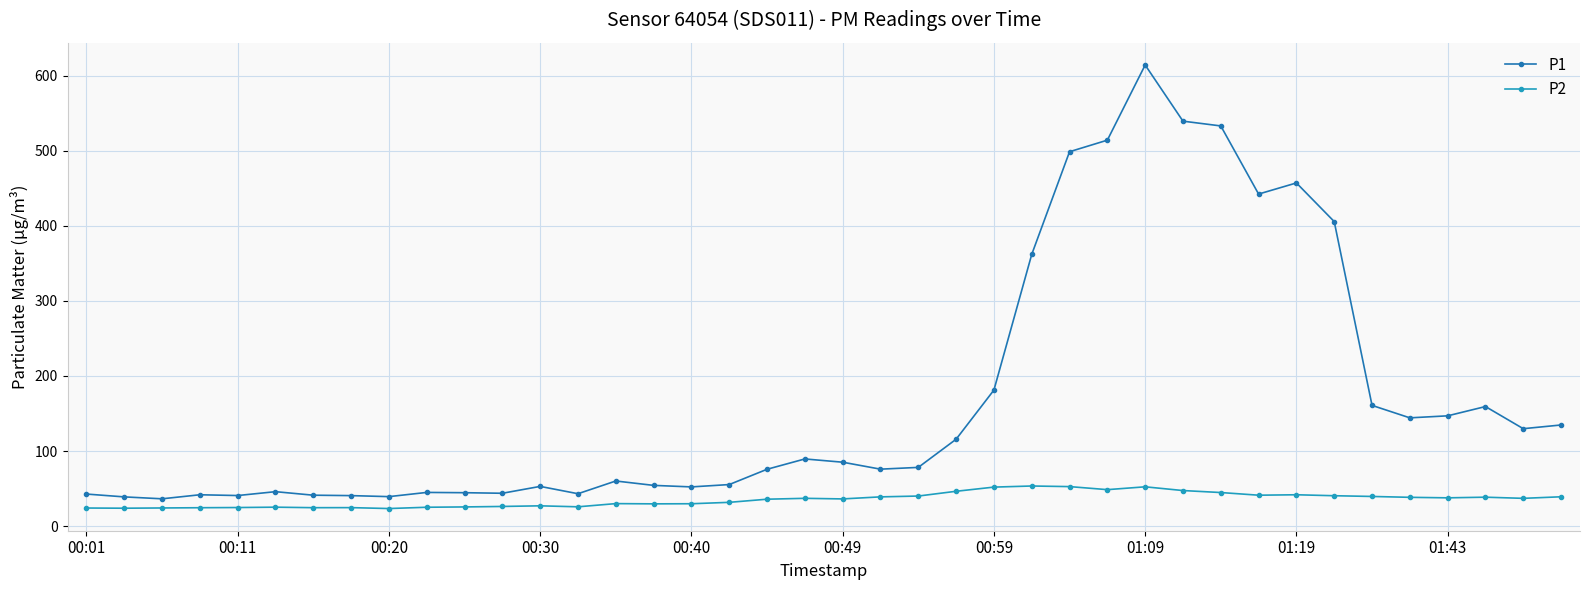

What is the difference between the second highest and second lowest values in the P2 series?

28.8